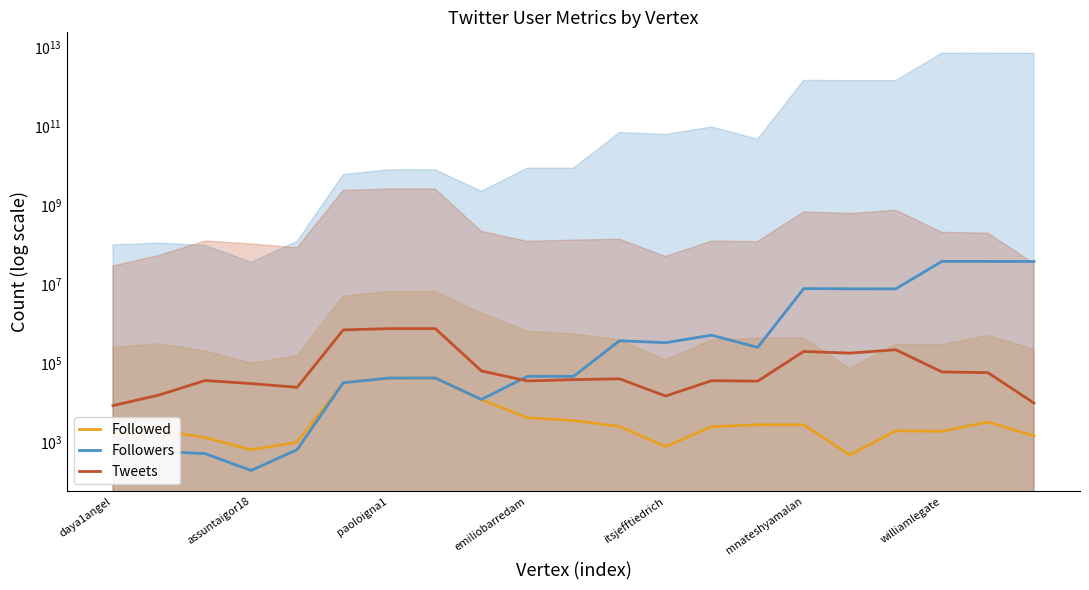

Does the chart display data point markers on the line(s)?

No